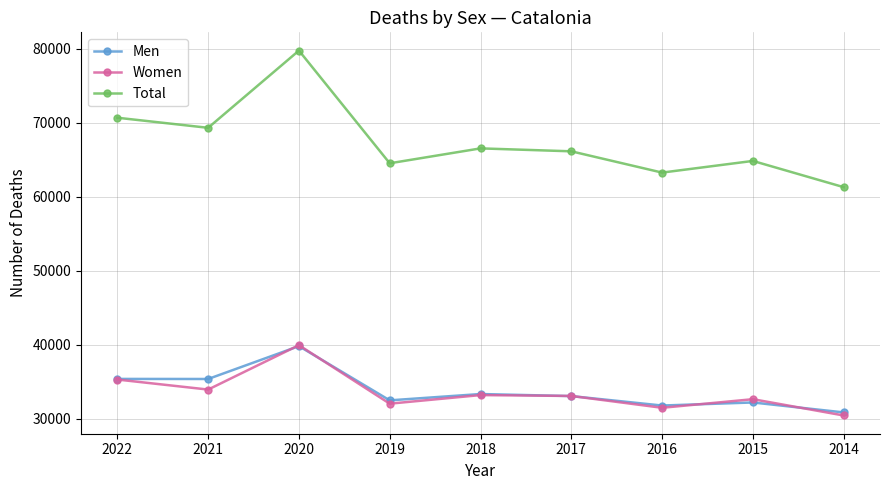

True or false: Total has a value of 61319 at 2014.

True